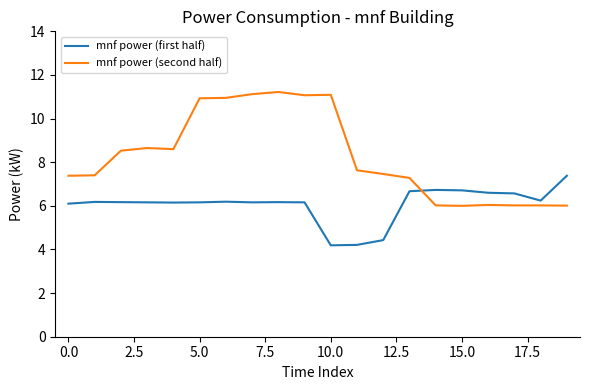

At how many categories does at least one series exceed 8?

9